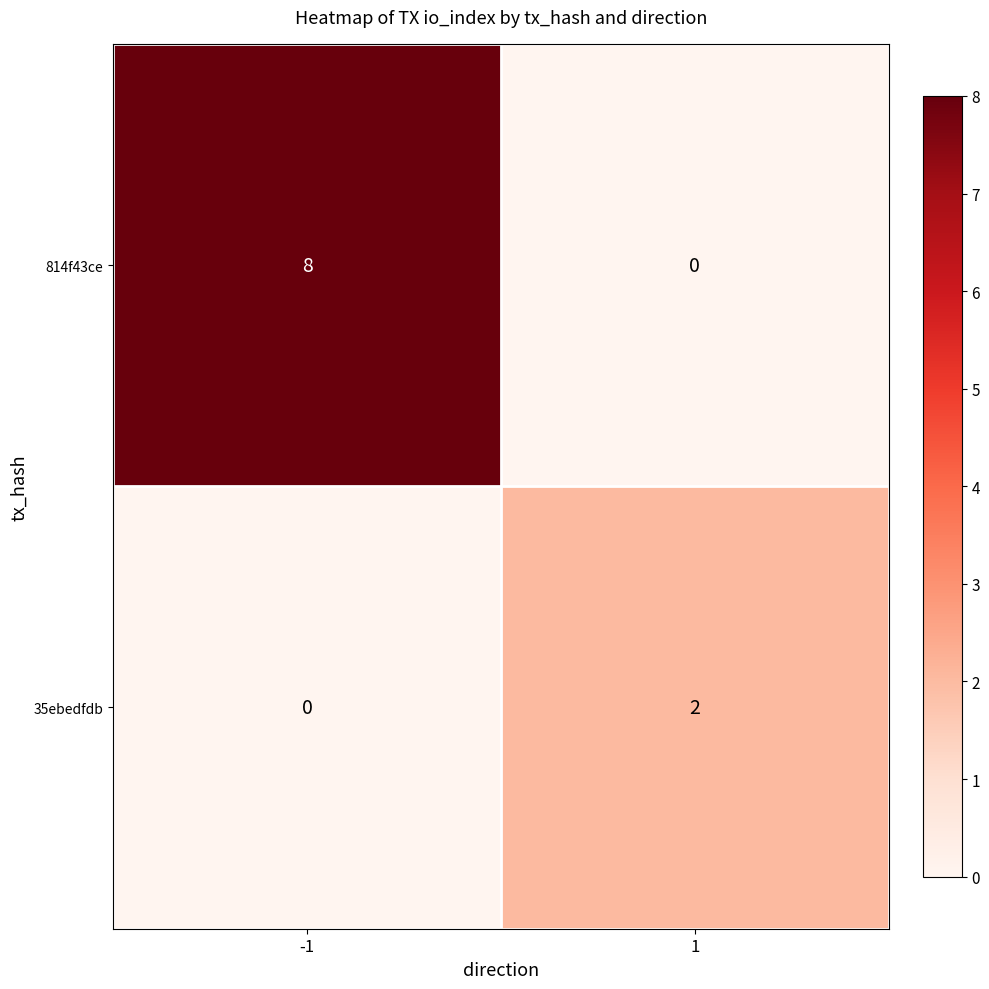

How many data points in 814f43ce are less than 8?

1